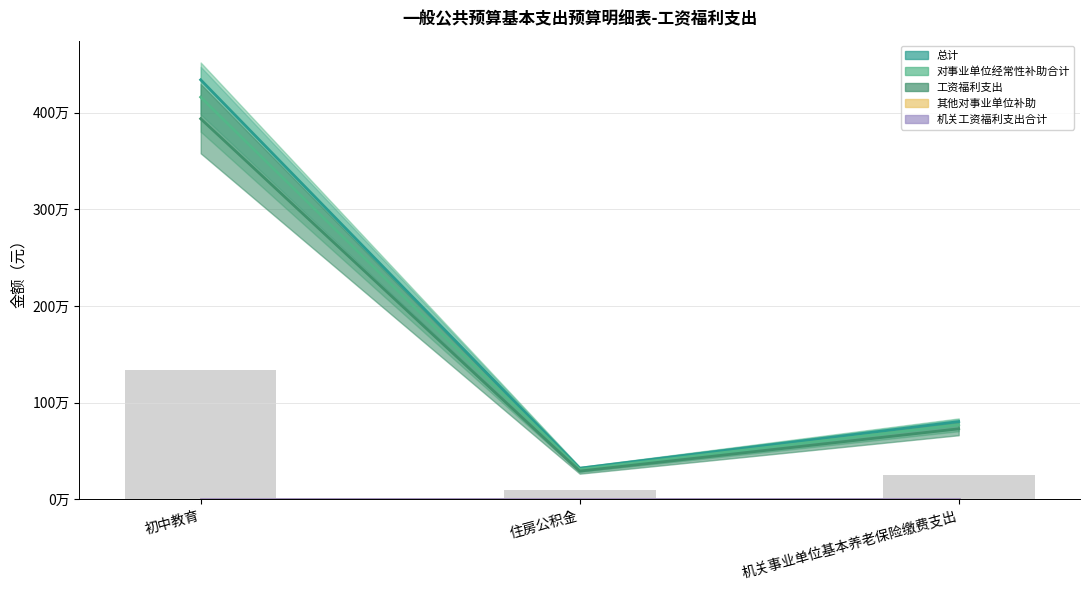

Where does the 总计 series first go above 803392?

初中教育